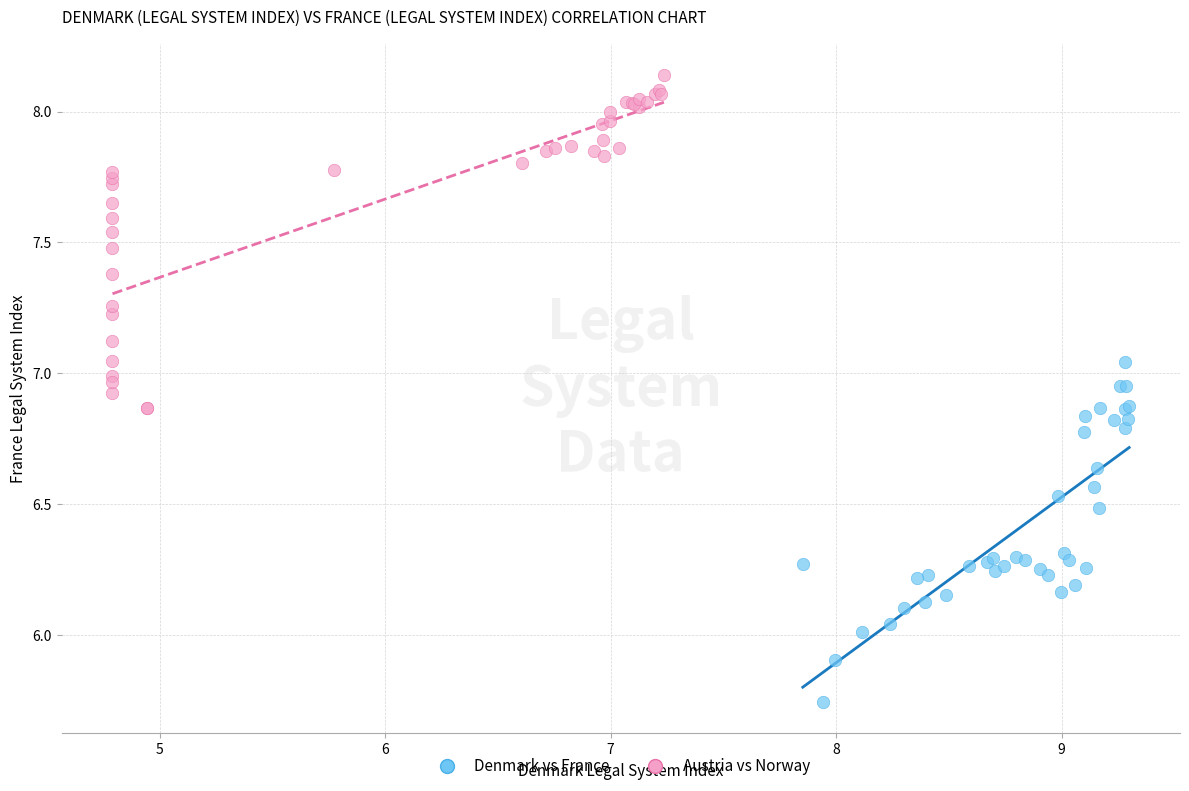

Which series contains the highest Y value?

Austria vs Norway